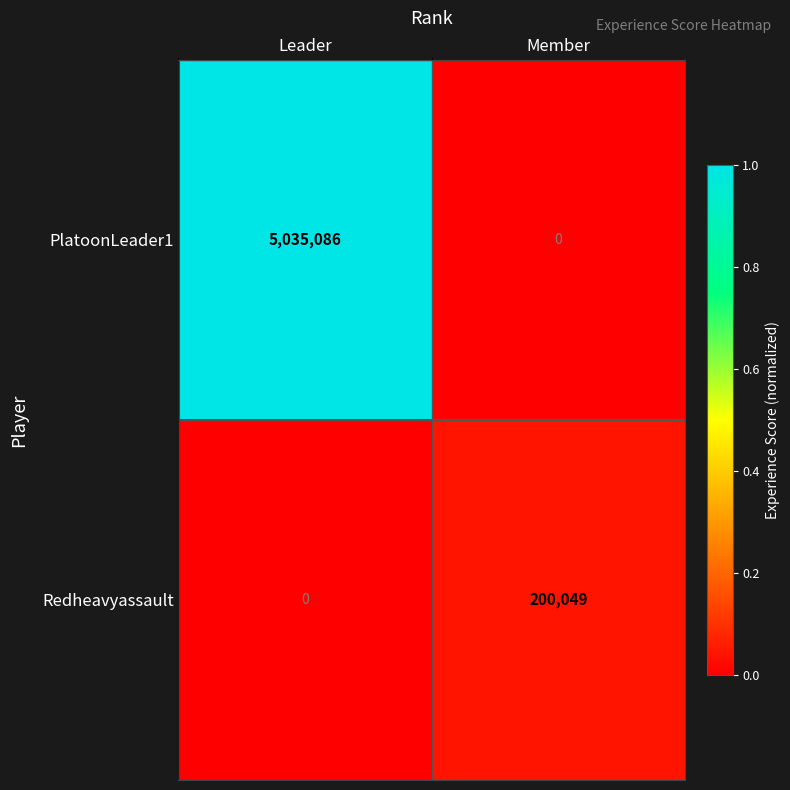

What is the greatest value displayed?

5035086